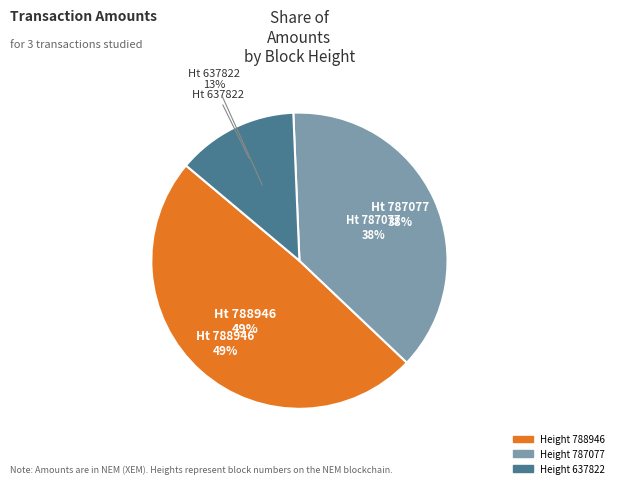

What percentage do 787077 and 637822 together represent?

51.0%